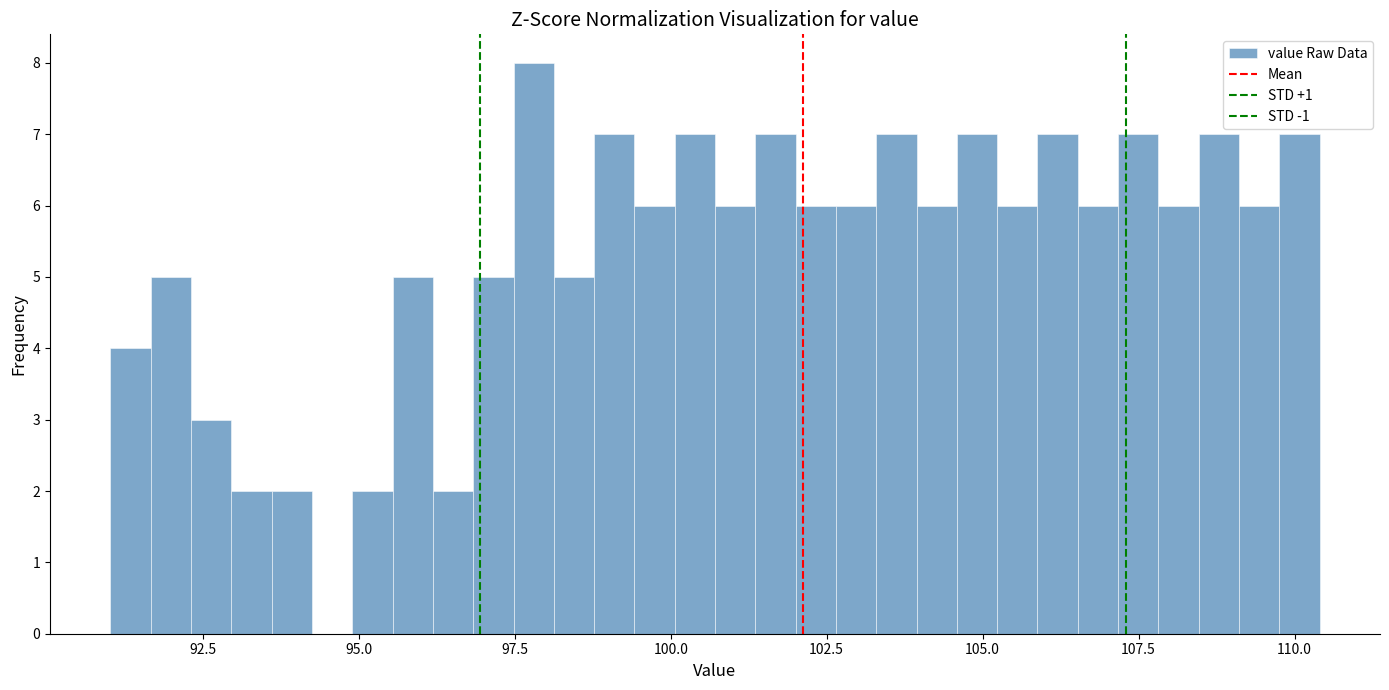

Read against the x-axis, roughly where is the centre of the tallest bar?

98.0